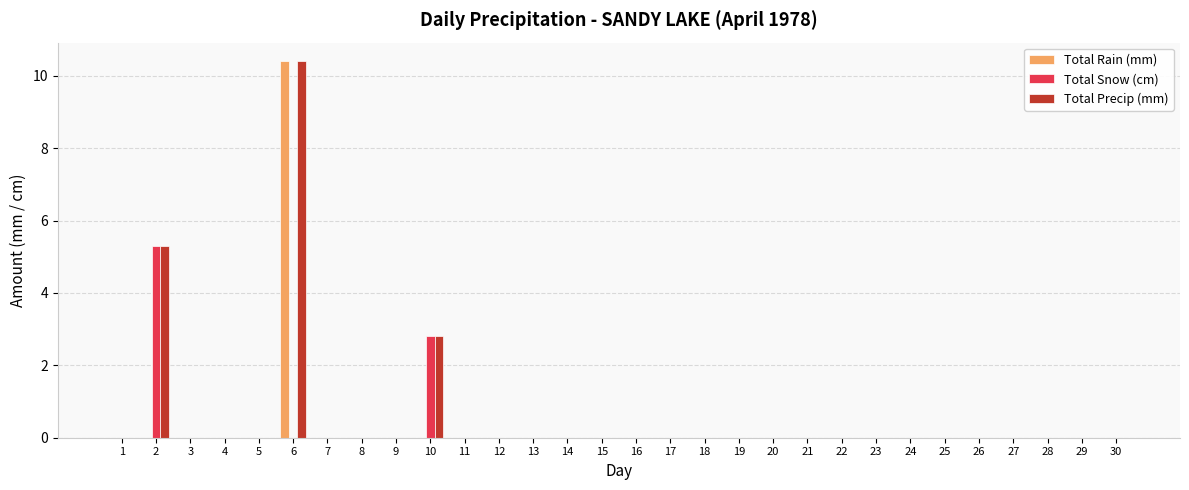

Reading left to right, what are all the values shown in this chart?

Total Rain (mm): 1=0.0	2=0.0	3=0.0	4=0.0	5=0.0	6=10.4	7=0.0	8=0.0	9=0.0	10=0.0	11=0.0	12=0.0	13=0.0	14=0.0	15=0.0	16=0.0	17=0.0	18=0.0	19=0.0	20=0.0	21=0.0	22=0.0	23=0.0	24=0.0	25=0.0	26=0.0	27=0.0	28=0.0	29=0.0	30=0.0
Total Snow (cm): 1=0.0	2=5.3	3=0.0	4=0.0	5=0.0	6=0.0	7=0.0	8=0.0	9=0.0	10=2.8	11=0.0	12=0.0	13=0.0	14=0.0	15=0.0	16=0.0	17=0.0	18=0.0	19=0.0	20=0.0	21=0.0	22=0.0	23=0.0	24=0.0	25=0.0	26=0.0	27=0.0	28=0.0	29=0.0	30=0.0
Total Precip (mm): 1=0.0	2=5.3	3=0.0	4=0.0	5=0.0	6=10.4	7=0.0	8=0.0	9=0.0	10=2.8	11=0.0	12=0.0	13=0.0	14=0.0	15=0.0	16=0.0	17=0.0	18=0.0	19=0.0	20=0.0	21=0.0	22=0.0	23=0.0	24=0.0	25=0.0	26=0.0	27=0.0	28=0.0	29=0.0	30=0.0